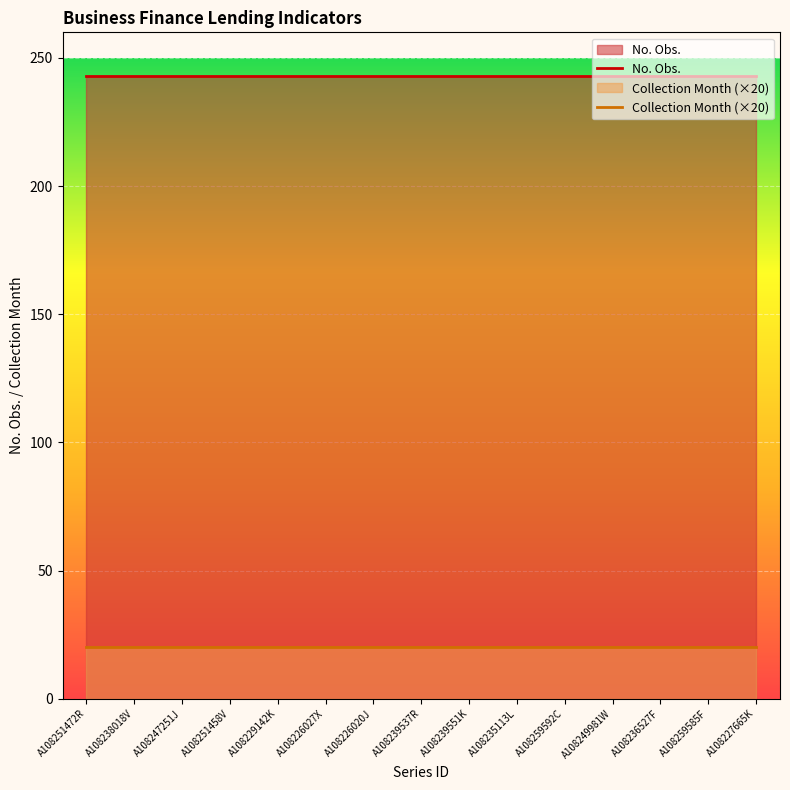

Which series changed the most between A108247251J and A108251458V?

No. Obs.